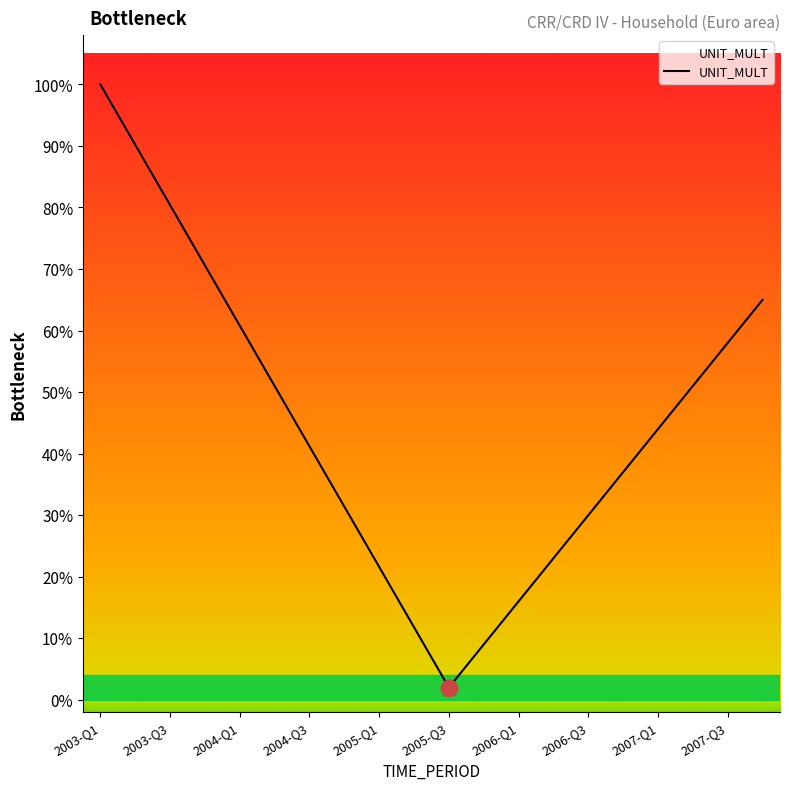

True or false: the data has more than 1 interior local peaks.

False